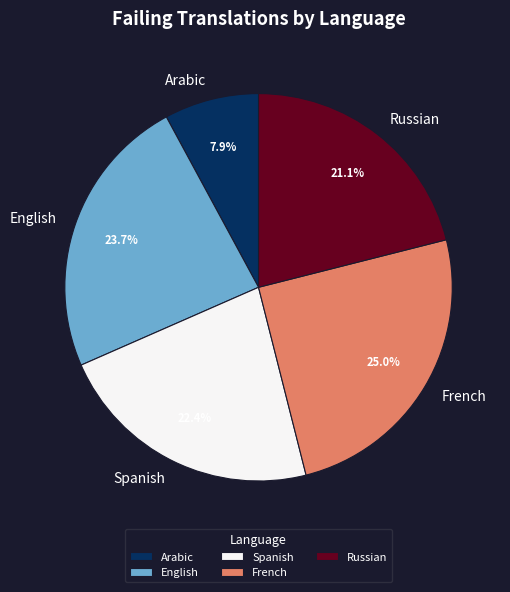

Count the number of slices in the pie.

5